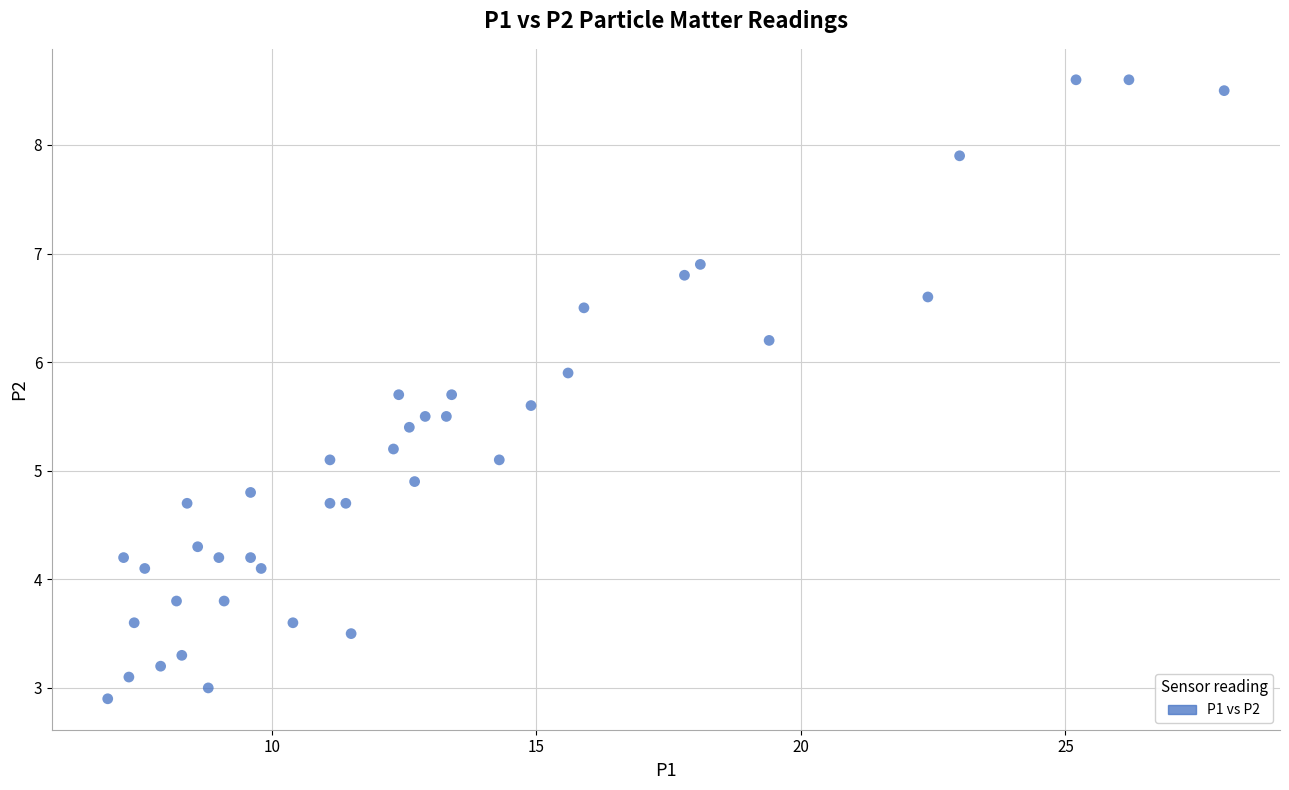

What is the range of Y values (max minus min)?

5.7